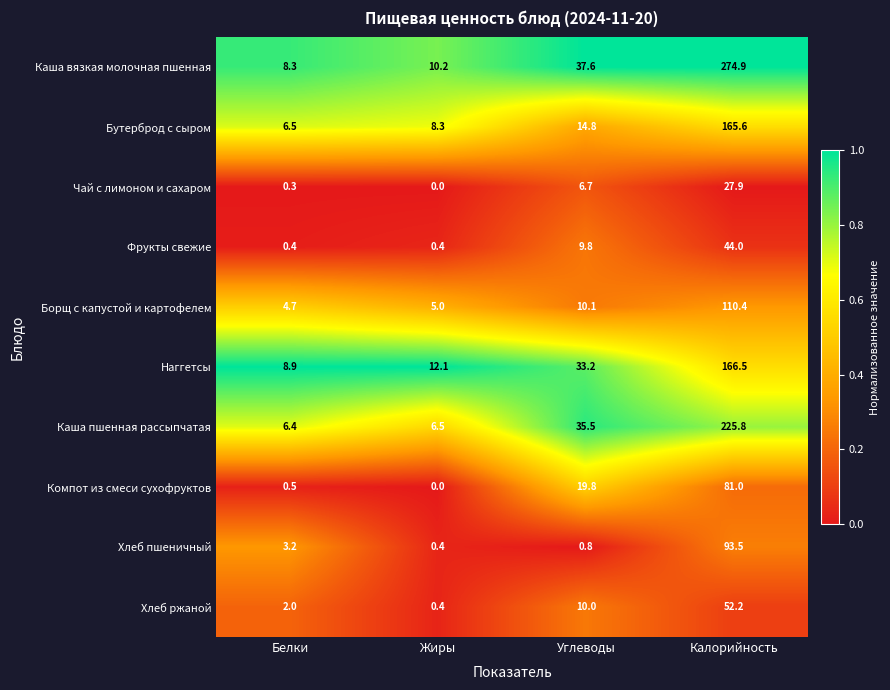

Rank the series by their maximum value, from lowest to highest.

Чай с лимоном и сахаром, Фрукты свежие, Хлеб ржаной, Компот из смеси сухофруктов, Хлеб пшеничный, Борщ с капустой и картофелем, Бутерброд с сыром, Наггетсы, Каша пшенная рассыпчатая, Каша вязкая молочная пшенная